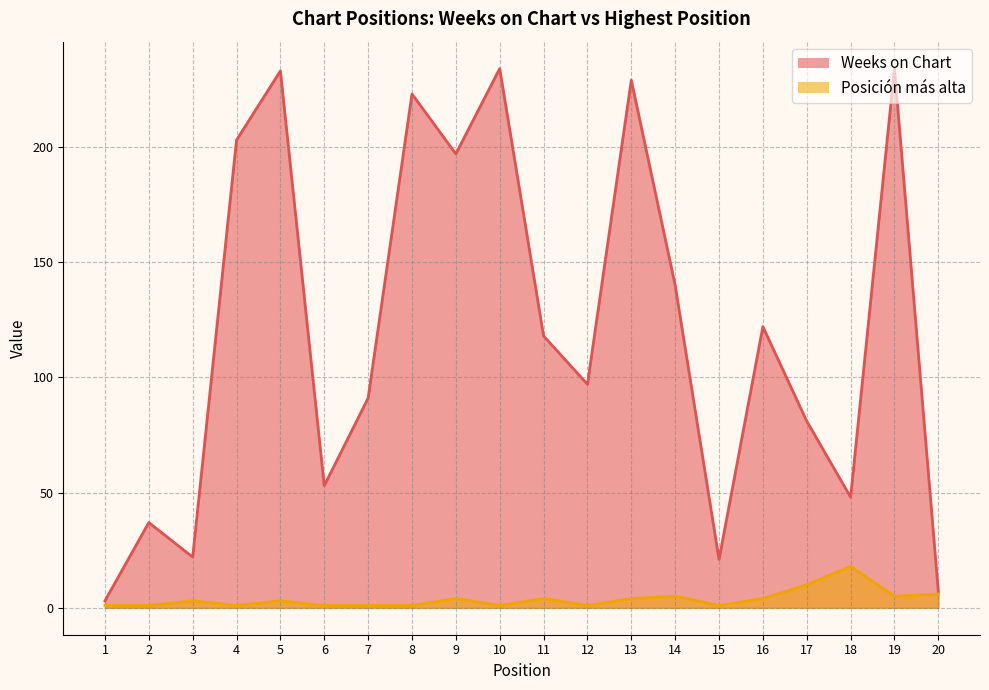

What is the difference between the second highest and minimum values in the Posición más alta series?

9